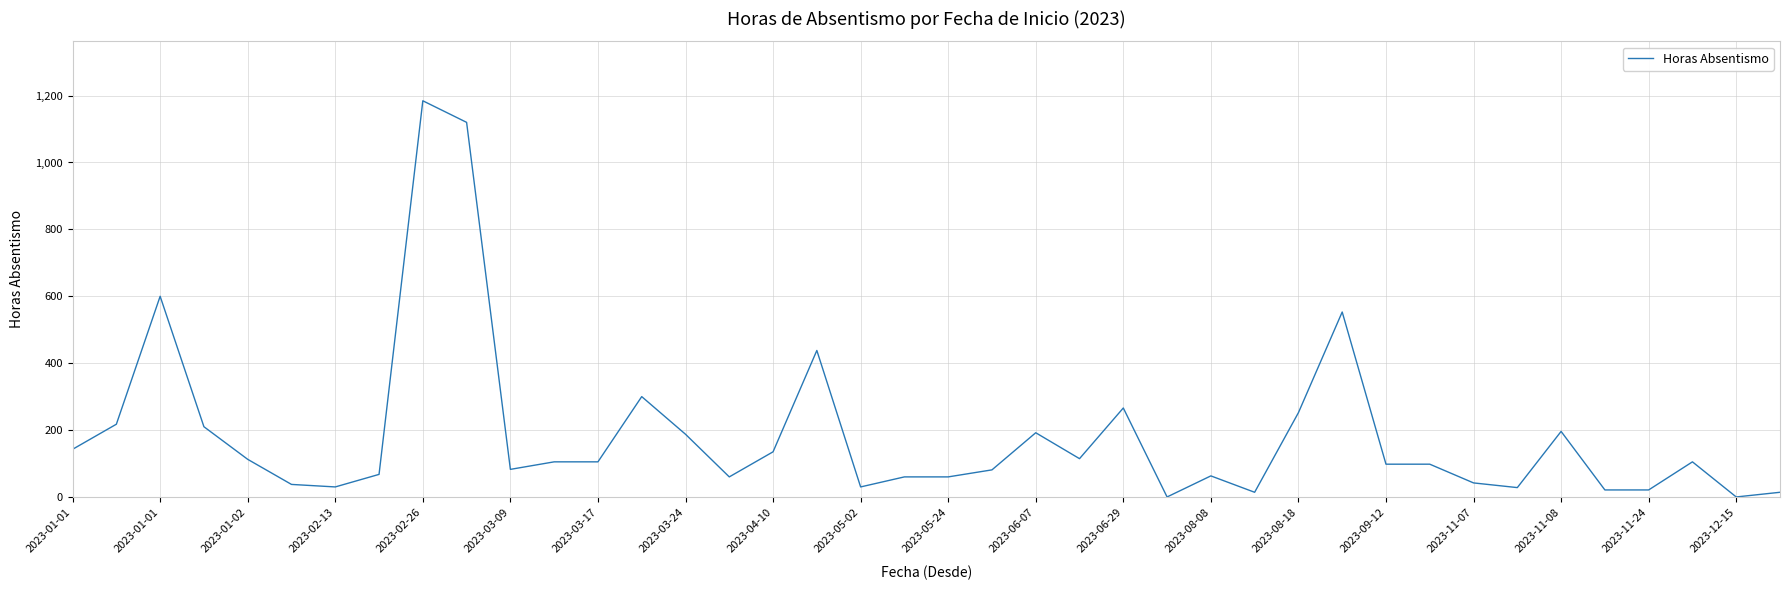

What is the difference between the maximum and minimum values?

1184.5